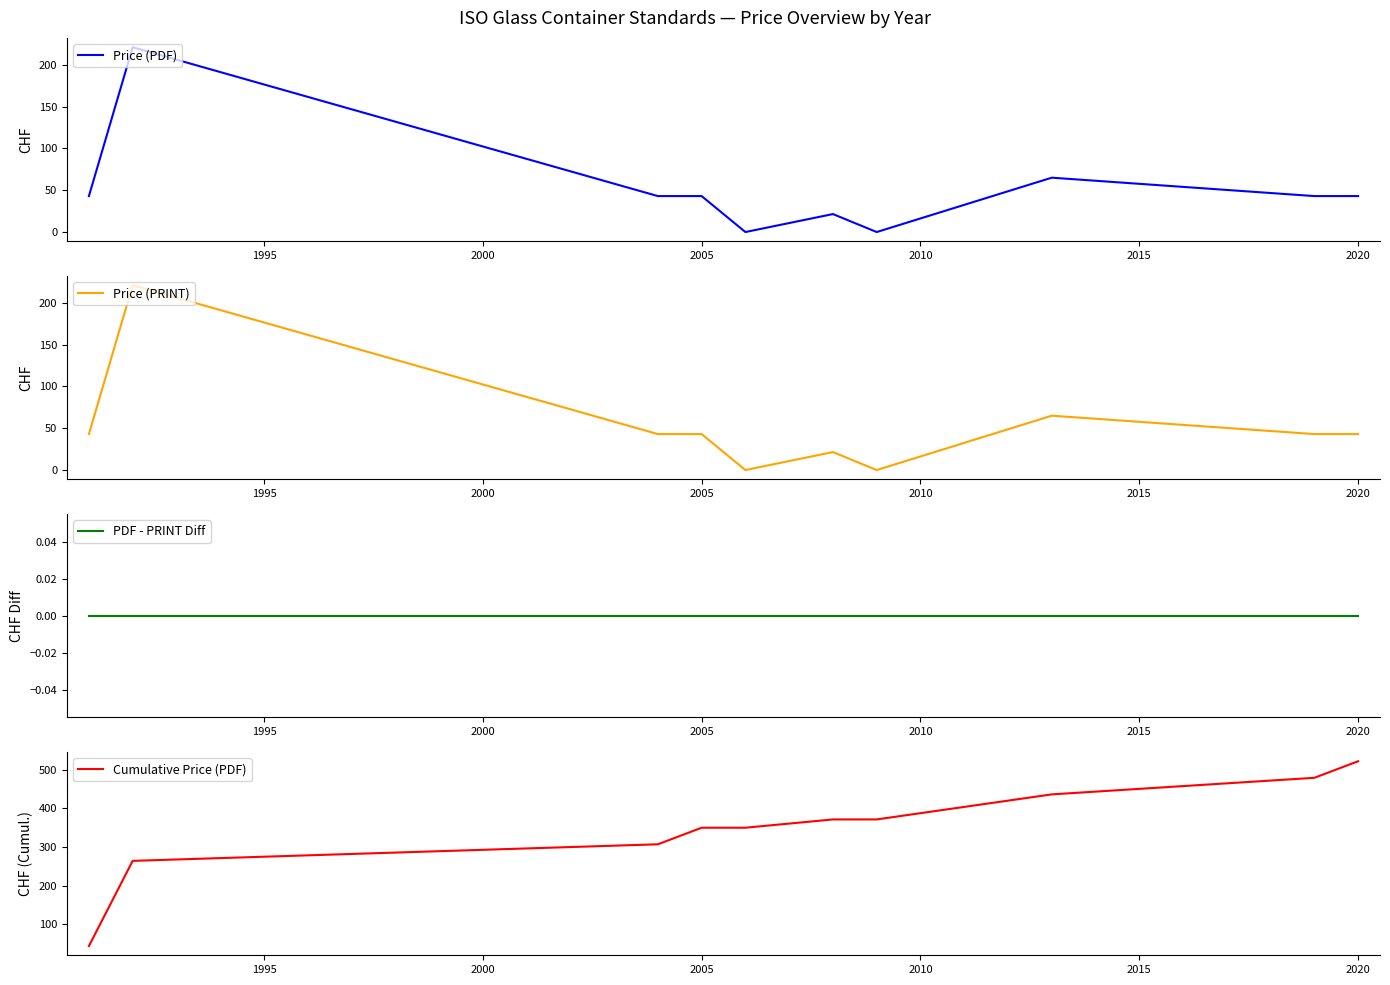

What is the lowest value of the Cumulative Price (PDF) series?

43.0